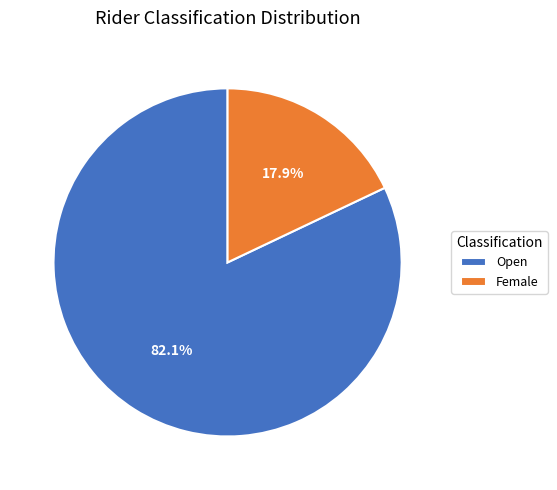

Rank the categories by value from highest to lowest.

Open, Female